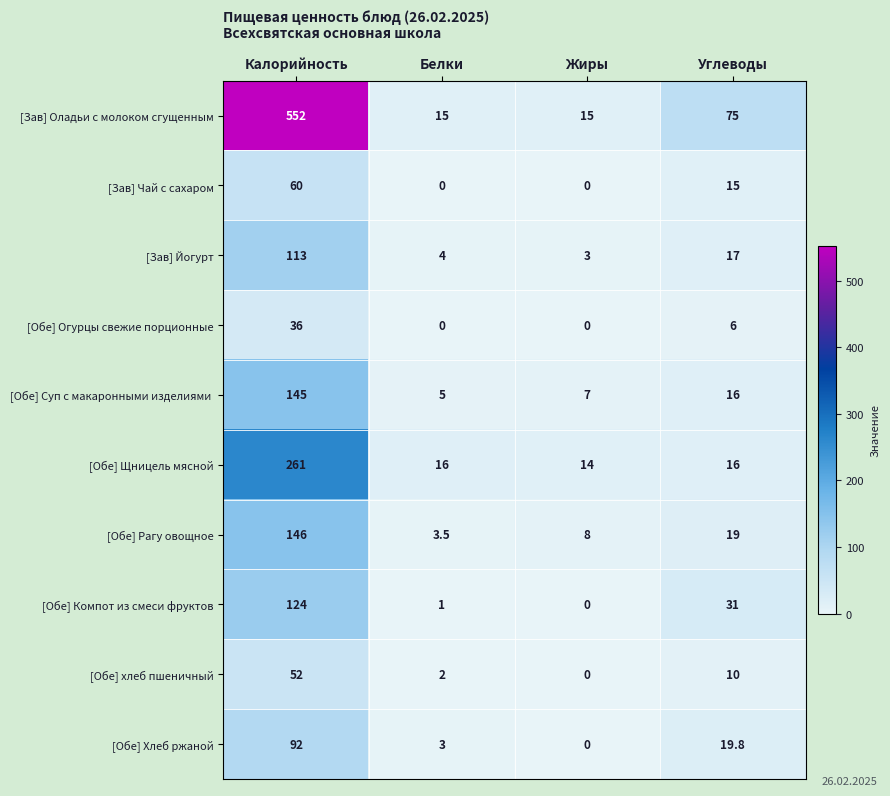

Which series changed the most between Белки and Жиры?

[Обе] Рагу овощное